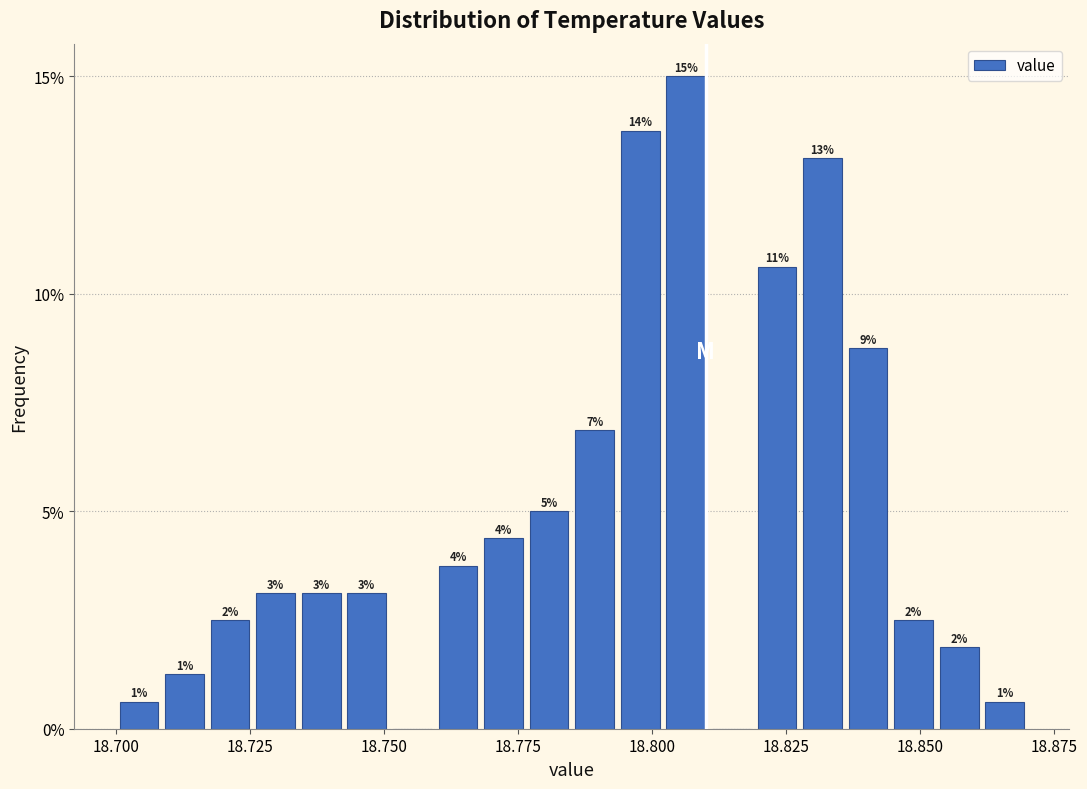

Around what value on the x-axis is the tallest bar? Give the approximate position of its centre, as read against the axis.

18.805